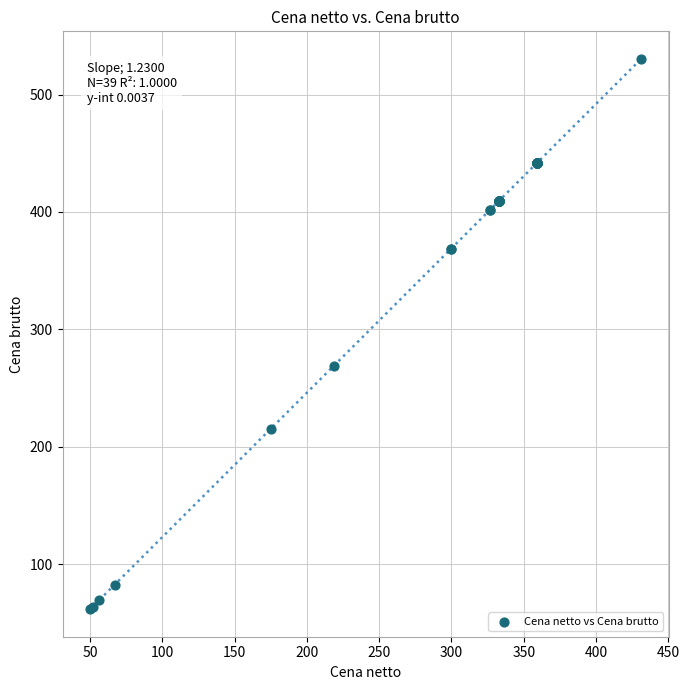

What Y value in the scatter plot is closest to 296?

269.0